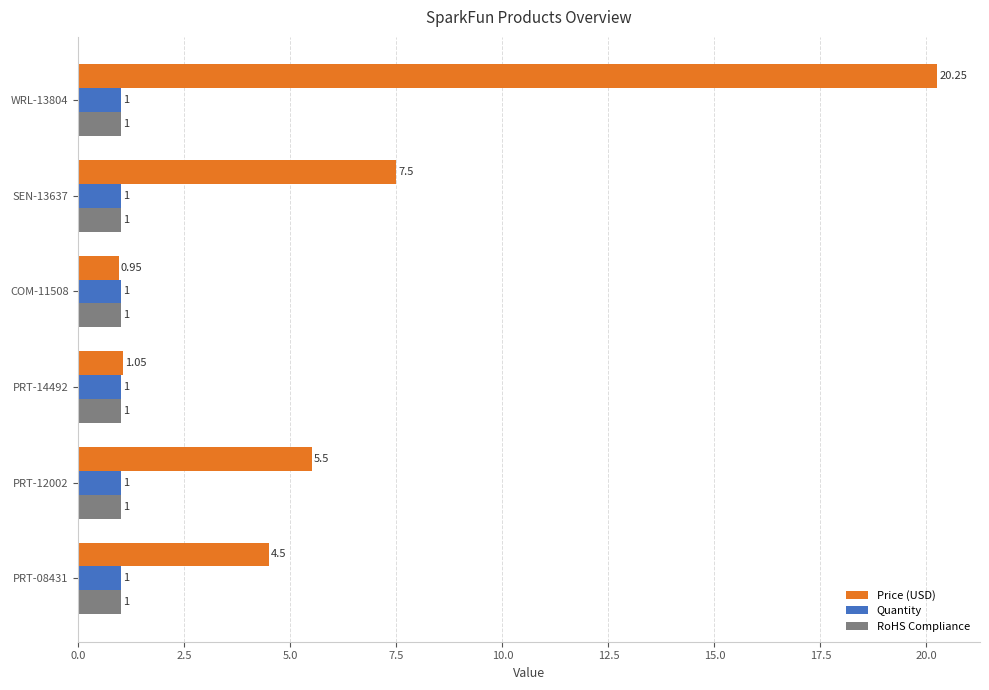

How many distinct data groups are displayed?

3